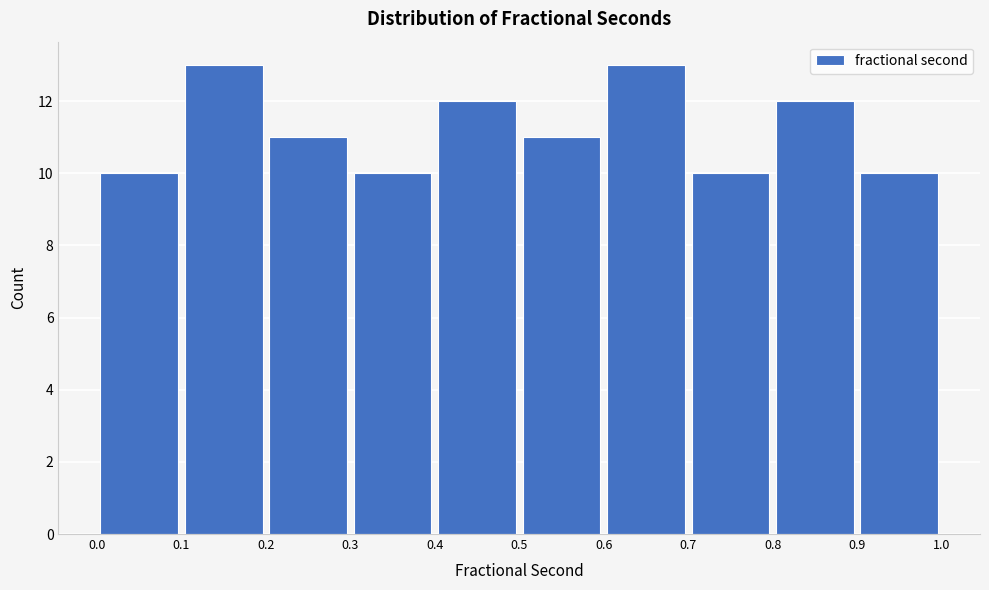

Reading left to right, list every bar in this chart as the range it spans on the x-axis followed by its height. The values are not printed on the chart, so give them approximately, as read against the axis.

0.0 to 0.1: 10
0.1 to 0.2: 13
0.2 to 0.3: 11
0.3 to 0.4: 10
0.4 to 0.5: 12
0.5 to 0.6: 11
0.6 to 0.7: 13
0.7 to 0.8: 10
0.8 to 0.9: 12
0.9 to 1.0: 10